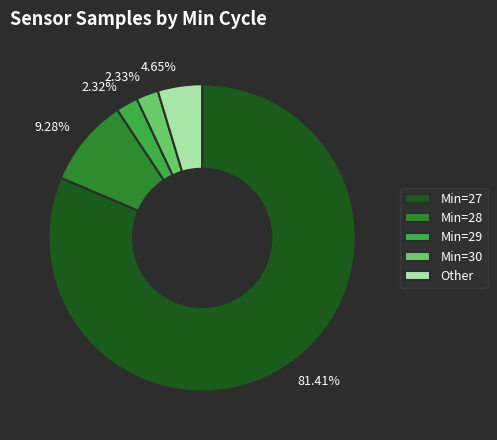

Which has a higher value, 81.41% or 9.28%?

81.41%